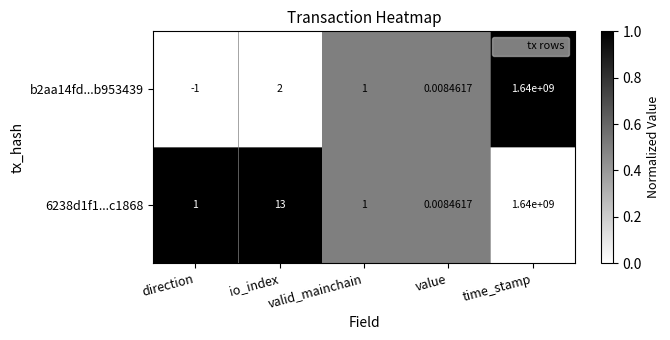

Where is 6238d1f1...c1868 nearest to the value 820000000?

io_index